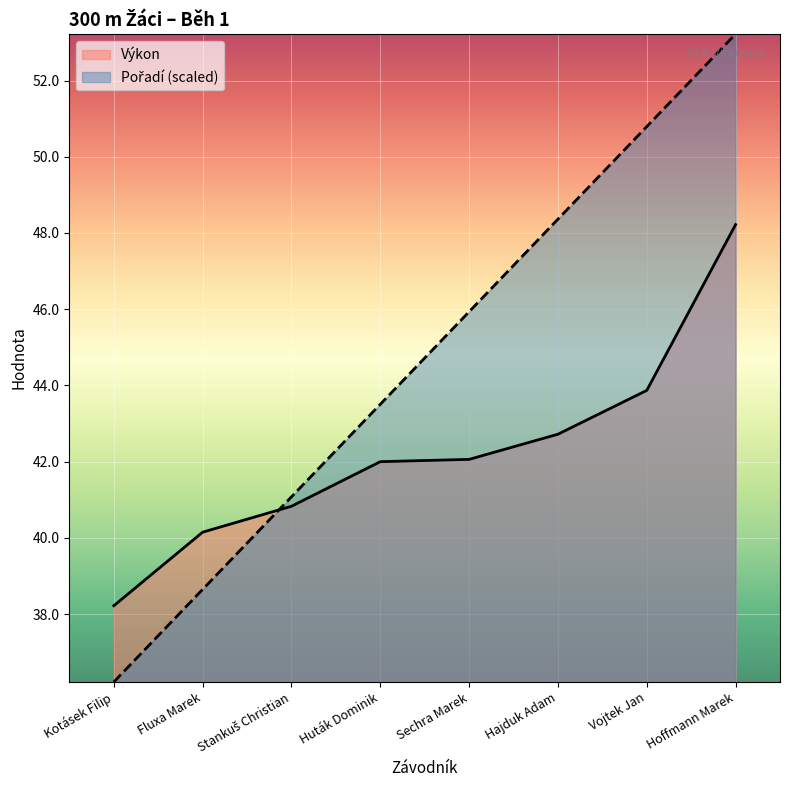

True or false: Výkon has a value of 10.7 at Fluxa Marek.

False